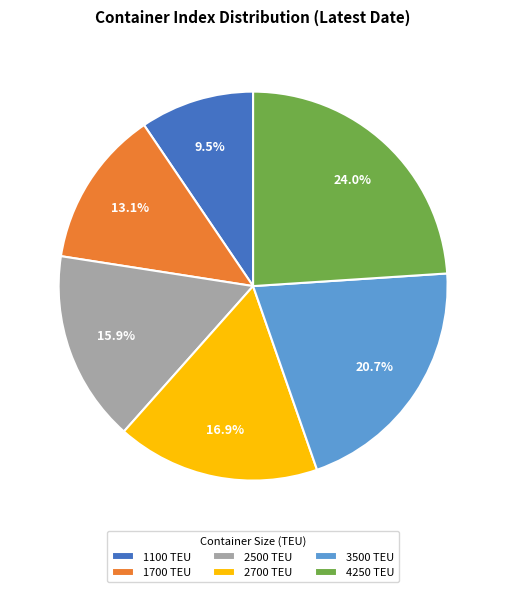

What percentage is the 4250 slice, to the nearest percent?

24%